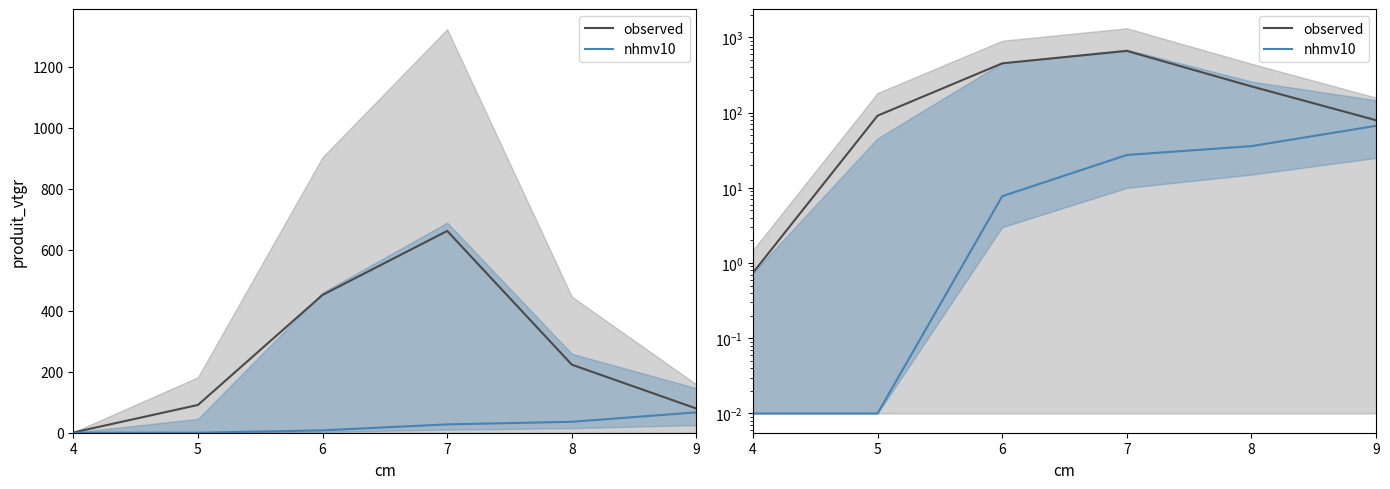

Which category has the highest value across all series?

7